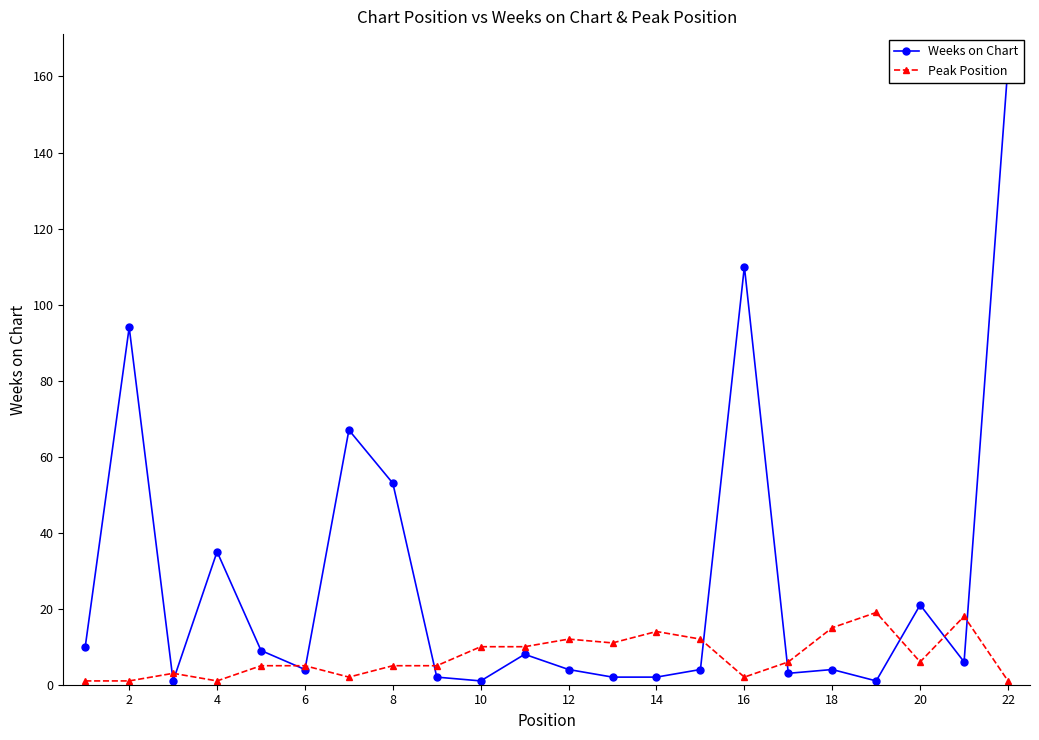

True or false: Peak Position has a value of 5 at 6.

True